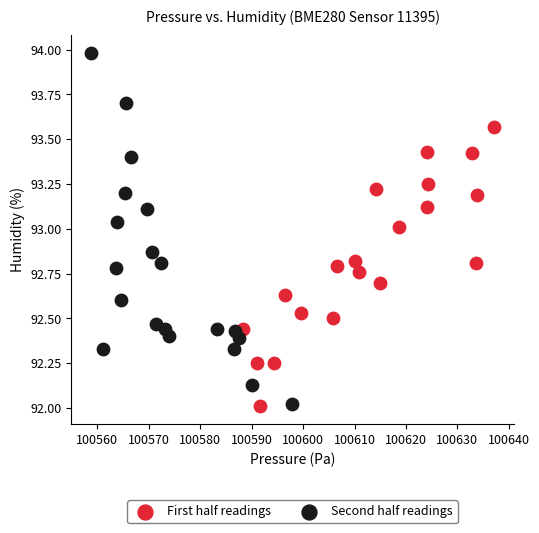

Which series contains the highest Y value?

Second half readings